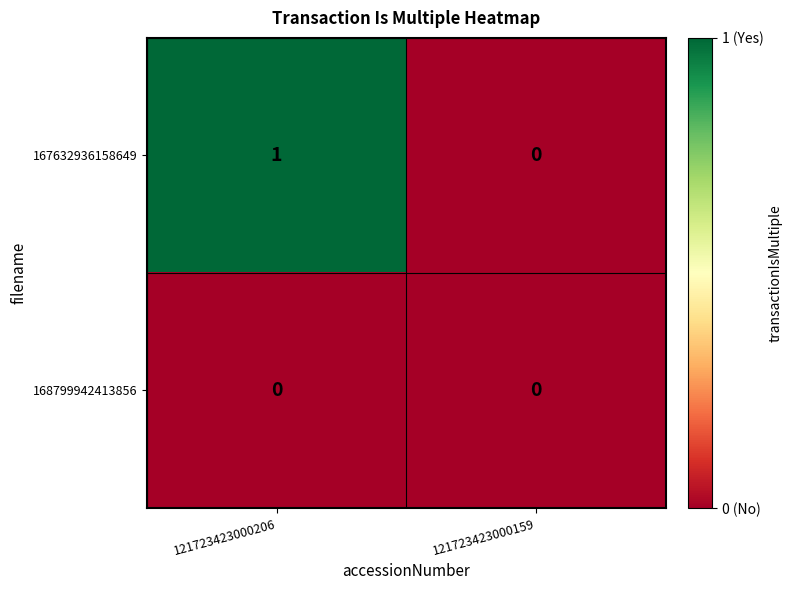

Rank the series by their maximum value, from highest to lowest.

167632936158649, 168799942413856